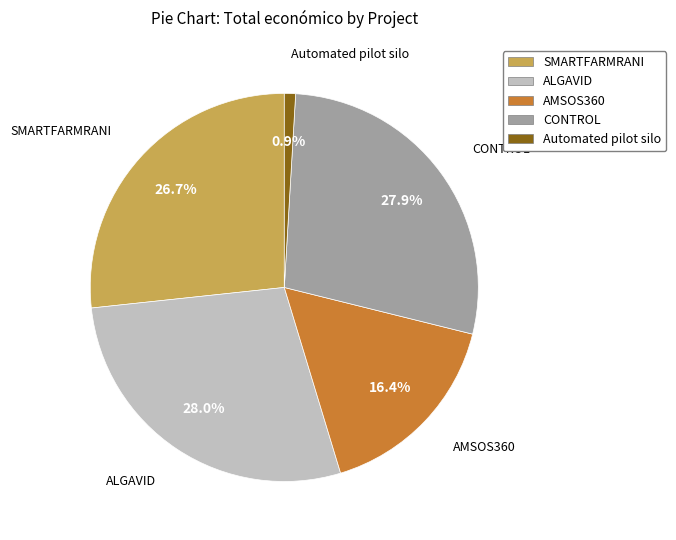

To the nearest percent, what portion does SMARTFARMRANI represent?

27%